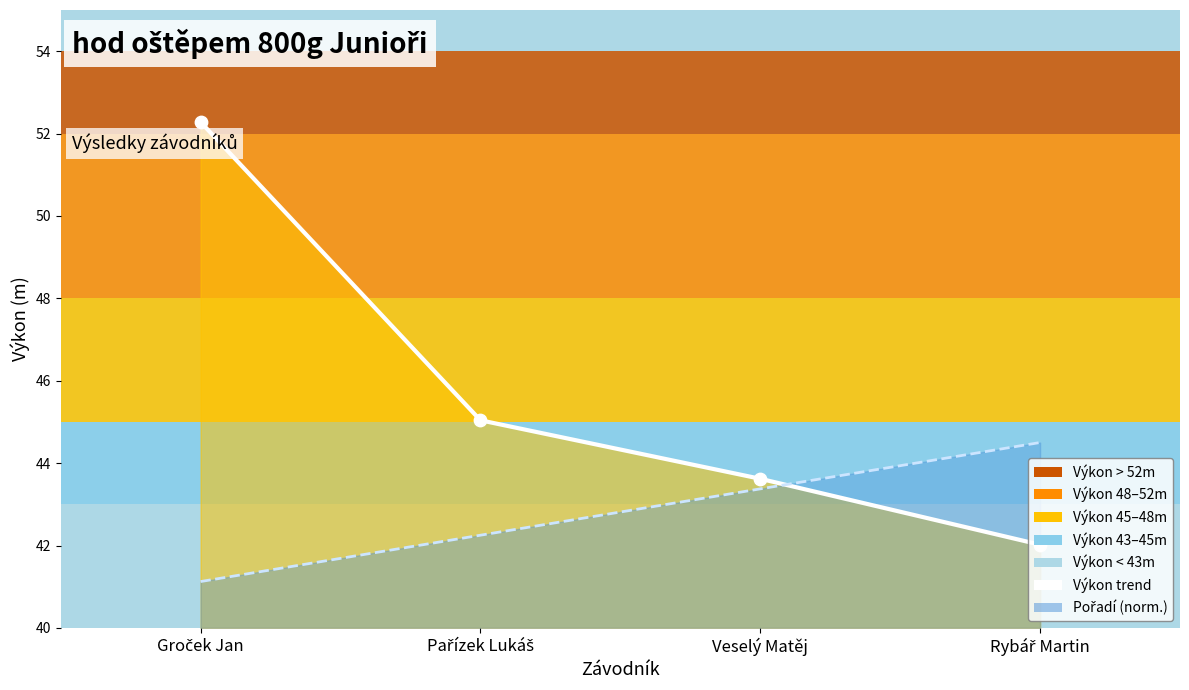

Which has a higher value, Groček Jan or Pařízek Lukáš?

Groček Jan